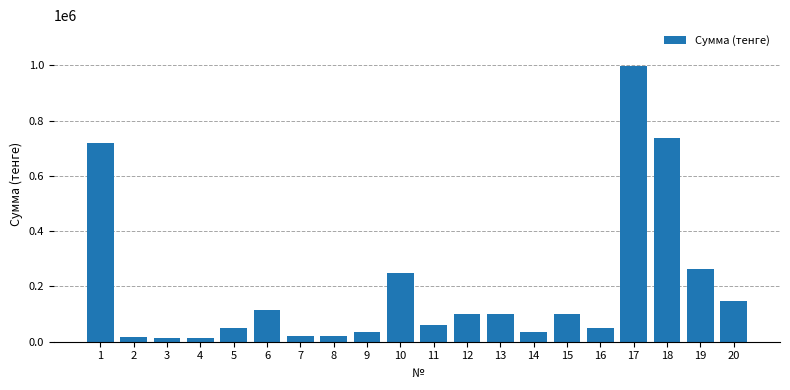

Is it true that the value at 4 is 12698?

True